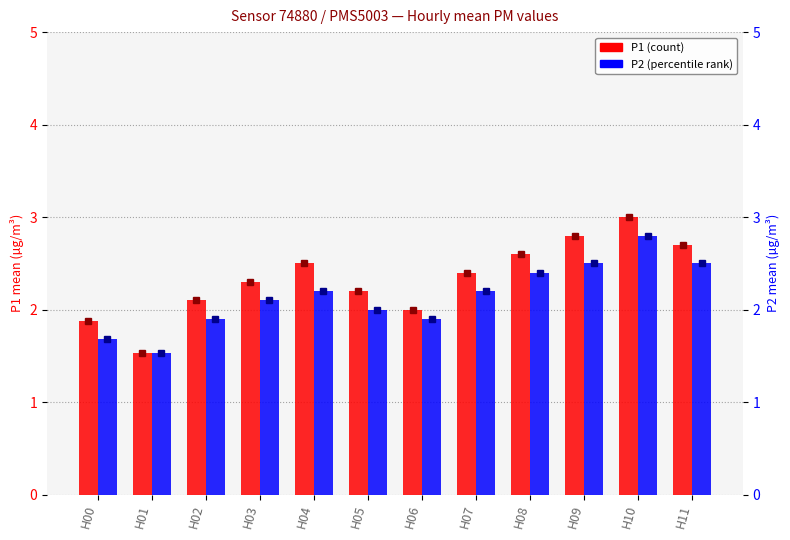

Are the bars grouped side by side (vs. stacked)?

Yes